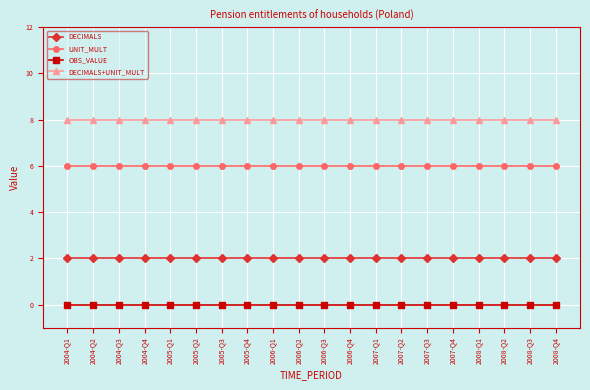

Reading right to left, what are all the values shown in this chart?

DECIMALS: 2008-Q4=2	2008-Q3=2	2008-Q2=2	2008-Q1=2	2007-Q4=2	2007-Q3=2	2007-Q2=2	2007-Q1=2	2006-Q4=2	2006-Q3=2	2006-Q2=2	2006-Q1=2	2005-Q4=2	2005-Q3=2	2005-Q2=2	2005-Q1=2	2004-Q4=2	2004-Q3=2	2004-Q2=2	2004-Q1=2
UNIT_MULT: 2008-Q4=6	2008-Q3=6	2008-Q2=6	2008-Q1=6	2007-Q4=6	2007-Q3=6	2007-Q2=6	2007-Q1=6	2006-Q4=6	2006-Q3=6	2006-Q2=6	2006-Q1=6	2005-Q4=6	2005-Q3=6	2005-Q2=6	2005-Q1=6	2004-Q4=6	2004-Q3=6	2004-Q2=6	2004-Q1=6
OBS_VALUE: 2008-Q4=0	2008-Q3=0	2008-Q2=0	2008-Q1=0	2007-Q4=0	2007-Q3=0	2007-Q2=0	2007-Q1=0	2006-Q4=0	2006-Q3=0	2006-Q2=0	2006-Q1=0	2005-Q4=0	2005-Q3=0	2005-Q2=0	2005-Q1=0	2004-Q4=0	2004-Q3=0	2004-Q2=0	2004-Q1=0
DECIMALS+UNIT_MULT: 2008-Q4=8	2008-Q3=8	2008-Q2=8	2008-Q1=8	2007-Q4=8	2007-Q3=8	2007-Q2=8	2007-Q1=8	2006-Q4=8	2006-Q3=8	2006-Q2=8	2006-Q1=8	2005-Q4=8	2005-Q3=8	2005-Q2=8	2005-Q1=8	2004-Q4=8	2004-Q3=8	2004-Q2=8	2004-Q1=8